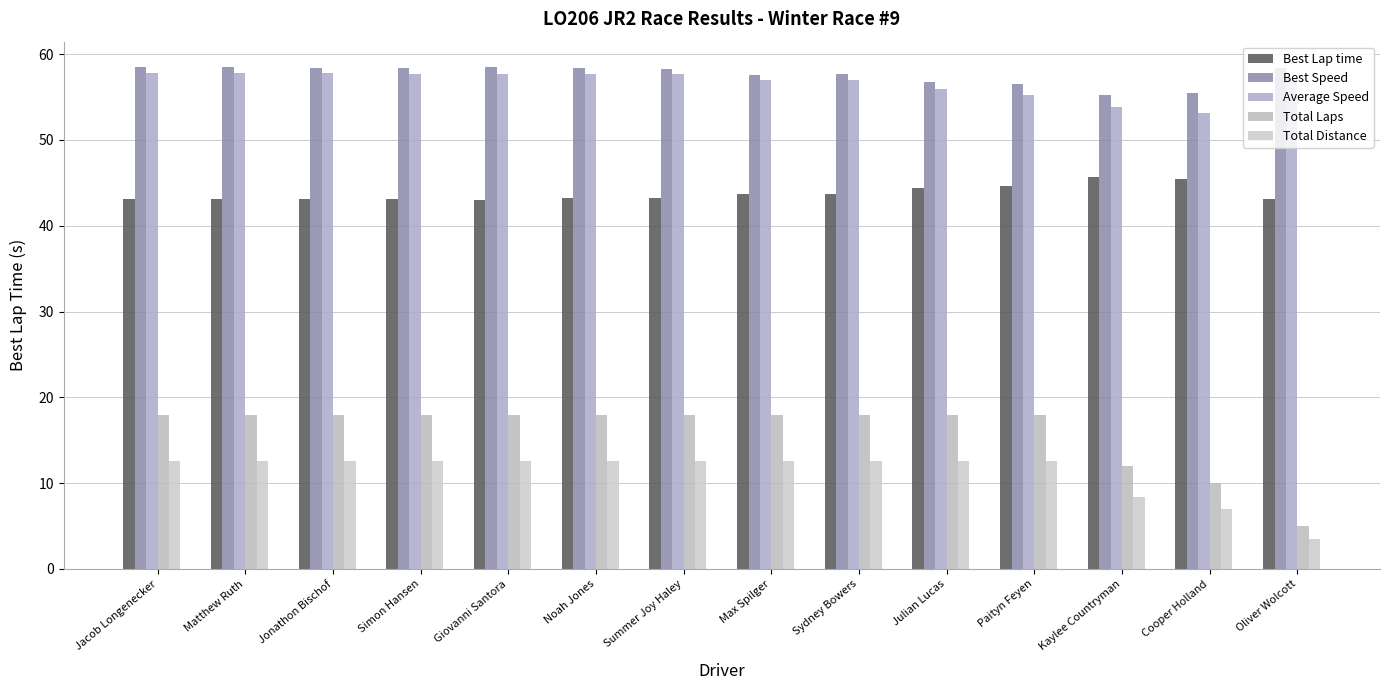

Reading left to right, what are all the values shown in this chart?

Best Lap time: Jacob Longenecker=43.1	Matthew Ruth=43.1	Jonathon Bischof=43.1	Simon Hansen=43.1	Giovanni Santora=43.1	Noah Jones=43.2	Summer Joy Haley=43.2	Max Spilger=43.7	Sydney Bowers=43.7	Julian Lucas=44.4	Paityn Feyen=44.6	Kaylee Countryman=45.6	Cooper Holland=45.5	Oliver Wolcott=43.1
Best Speed: Jacob Longenecker=58.5	Matthew Ruth=58.5	Jonathon Bischof=58.4	Simon Hansen=58.4	Giovanni Santora=58.5	Noah Jones=58.3	Summer Joy Haley=58.3	Max Spilger=57.6	Sydney Bowers=57.7	Julian Lucas=56.7	Paityn Feyen=56.5	Kaylee Countryman=55.2	Cooper Holland=55.4	Oliver Wolcott=58.4
Average Speed: Jacob Longenecker=57.8	Matthew Ruth=57.8	Jonathon Bischof=57.8	Simon Hansen=57.7	Giovanni Santora=57.7	Noah Jones=57.7	Summer Joy Haley=57.7	Max Spilger=57.0	Sydney Bowers=57.0	Julian Lucas=55.9	Paityn Feyen=55.2	Kaylee Countryman=53.8	Cooper Holland=53.1	Oliver Wolcott=57.2
Total Laps: Jacob Longenecker=18.0	Matthew Ruth=18.0	Jonathon Bischof=18.0	Simon Hansen=18.0	Giovanni Santora=18.0	Noah Jones=18.0	Summer Joy Haley=18.0	Max Spilger=18.0	Sydney Bowers=18.0	Julian Lucas=18.0	Paityn Feyen=18.0	Kaylee Countryman=12.0	Cooper Holland=10.0	Oliver Wolcott=5.0
Total Distance: Jacob Longenecker=12.6	Matthew Ruth=12.6	Jonathon Bischof=12.6	Simon Hansen=12.6	Giovanni Santora=12.6	Noah Jones=12.6	Summer Joy Haley=12.6	Max Spilger=12.6	Sydney Bowers=12.6	Julian Lucas=12.6	Paityn Feyen=12.6	Kaylee Countryman=8.4	Cooper Holland=7.0	Oliver Wolcott=3.5